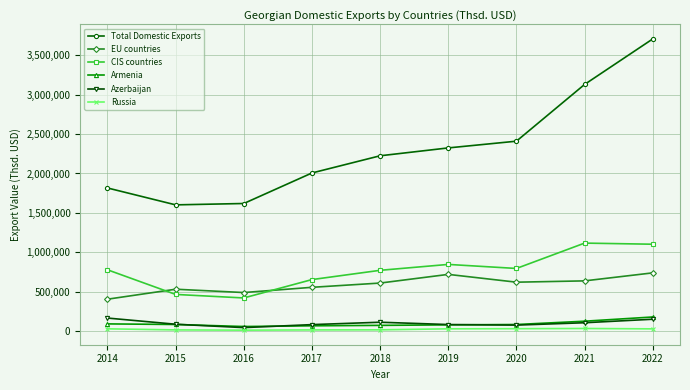

Read the Total Domestic Exports value at 2021.

3127670.4